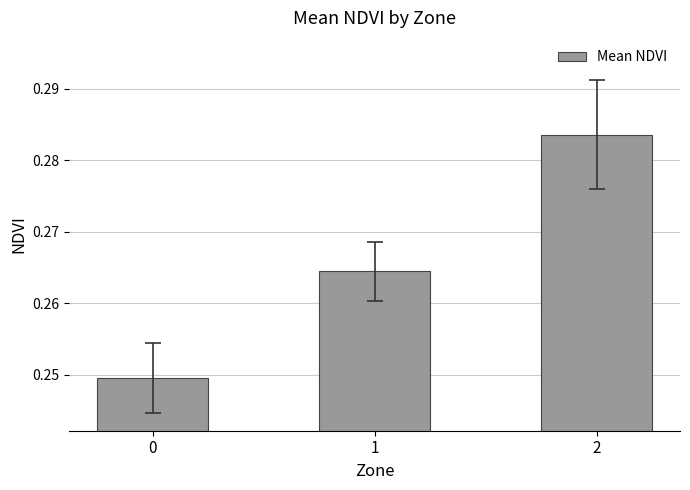

The chart shows a value of 0.1 at 1. True or false?

False